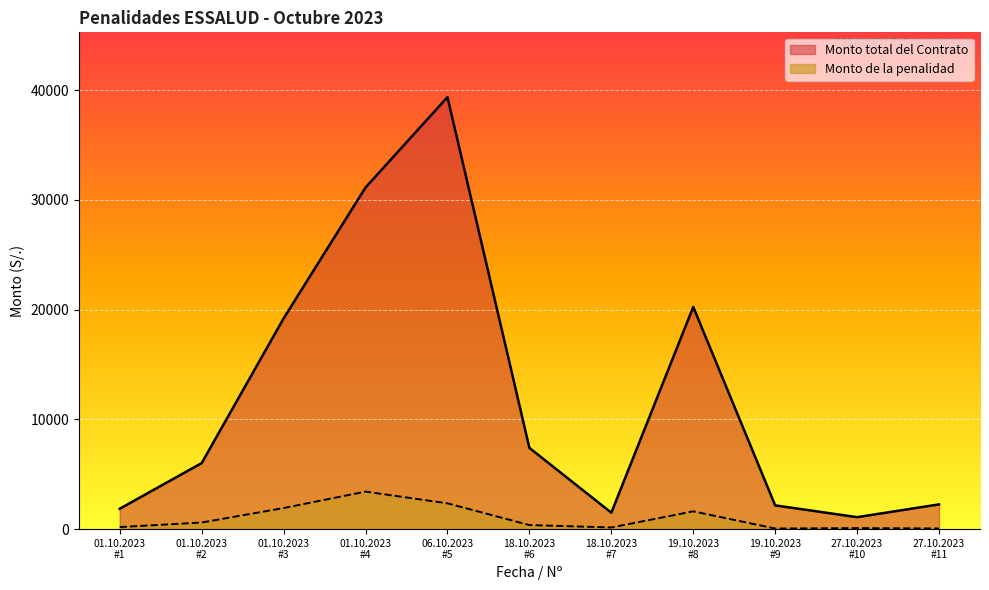

Reading left to right, extract all data points from this chart.

Monto total del Contrato: 1858.5	6018.0	19200.0	31134.1	39368.5	7405.0	1497.8	20249.5	2163.4	1090.0	2255.0
Monto de la penalidad: 185.8	601.8	1920.0	3417.4	2351.2	370.2	149.8	1620.0	54.1	90.8	56.4